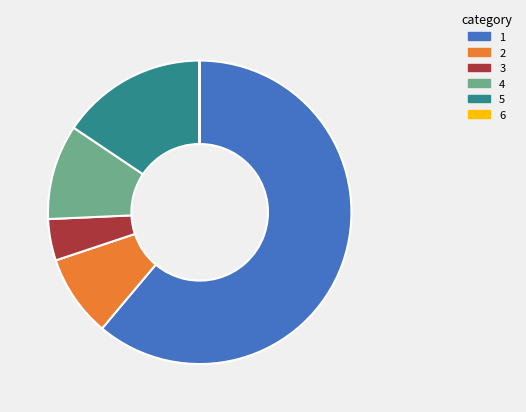

The 1 slice represents 48% of the pie. True or false?

False